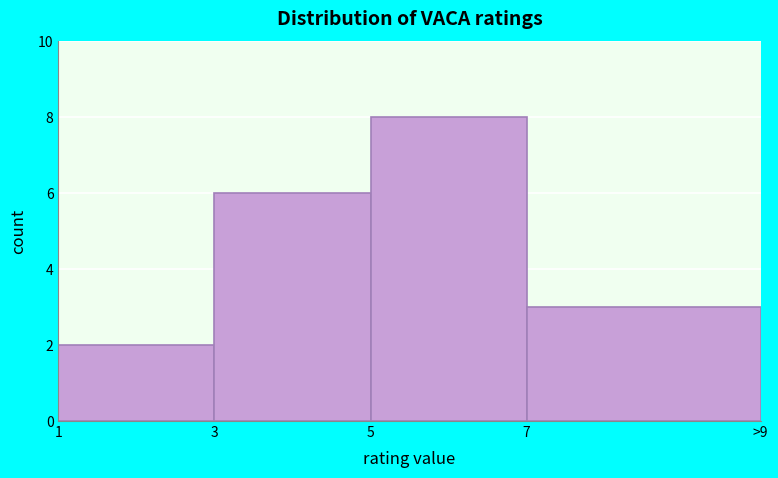

Reading left to right, transcribe all the data shown in this chart.

1=2	3=6	5=8	7=3